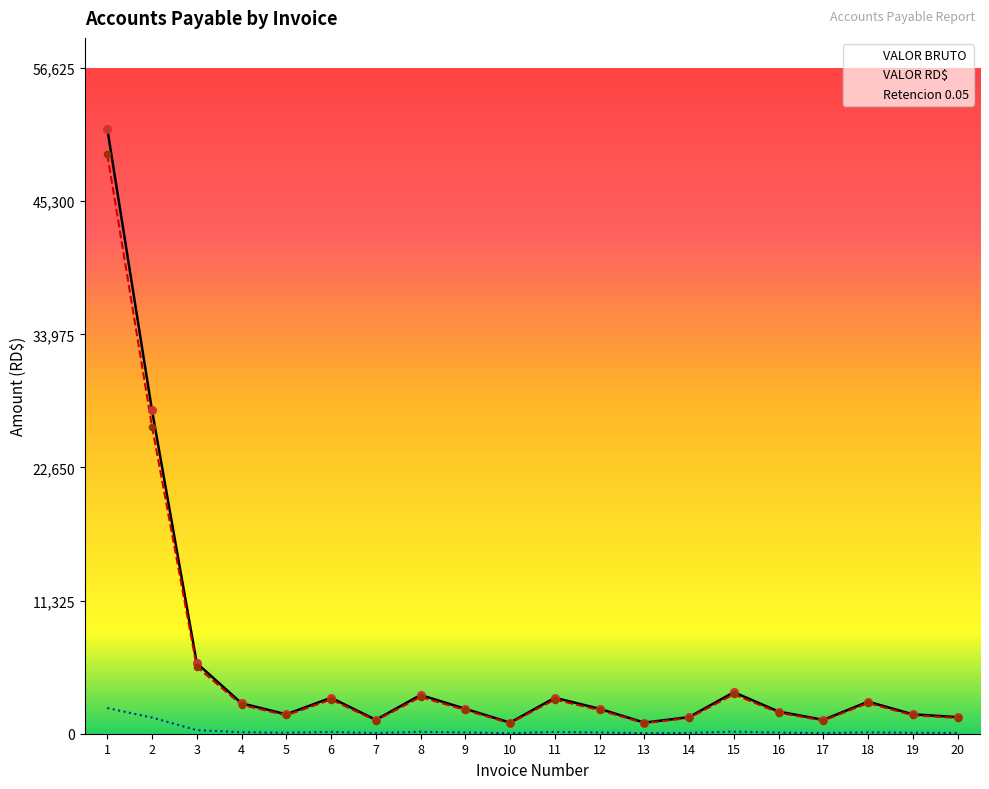

What are all the series names shown in the legend?

VALOR RD$, VALOR BRUTO, Retencion 0.05